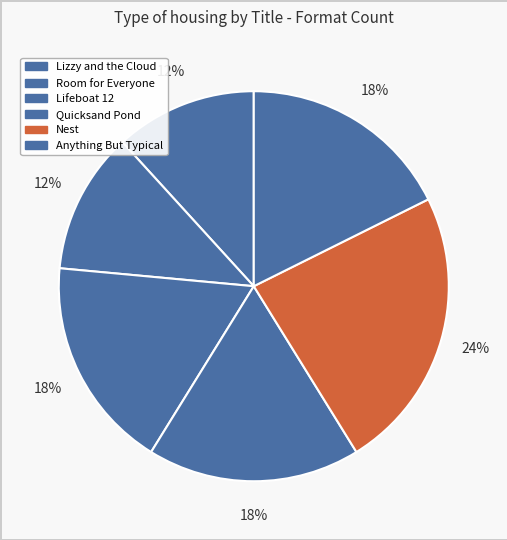

Is Lifeboat 12 the majority of the pie?

No